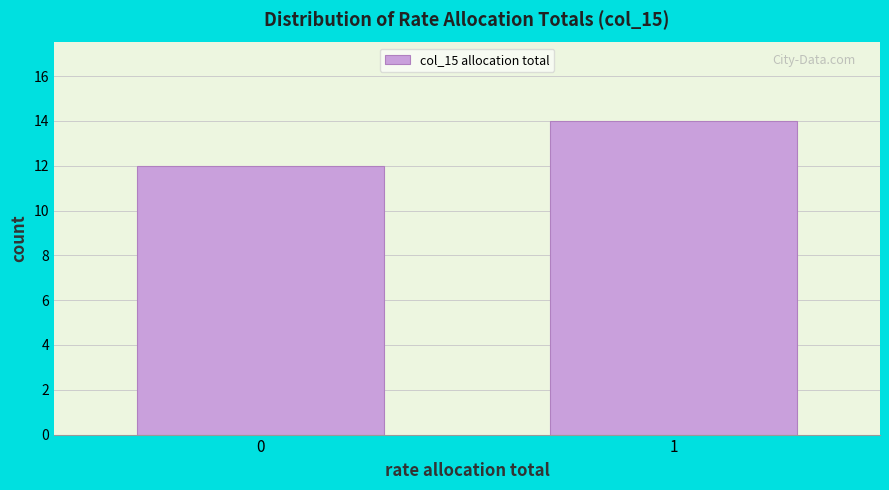

Reading right to left, what are all the values shown in this chart?

14	12